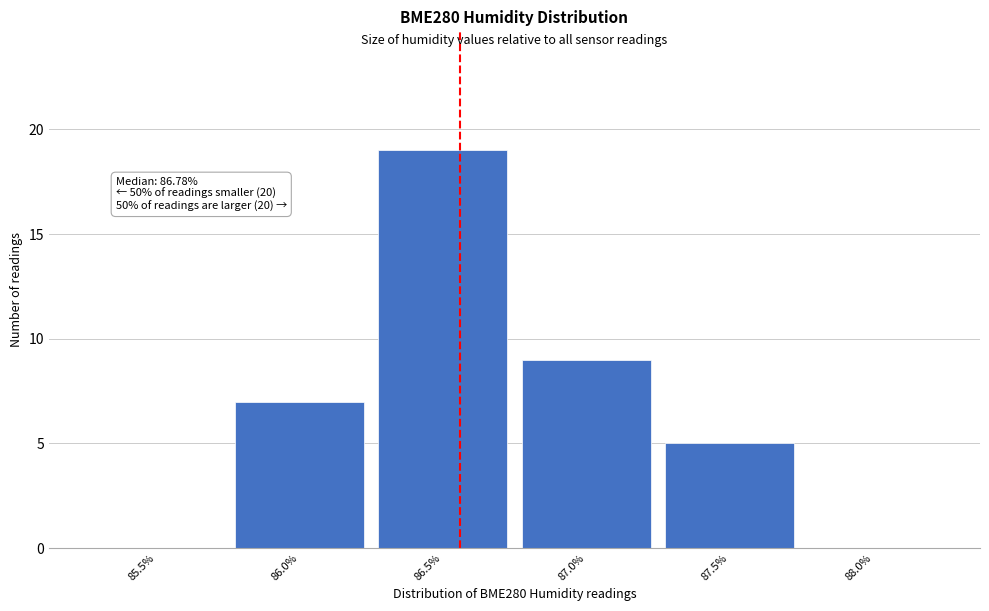

Reading left to right, what are all the values shown in this chart?

85.5%=0	86.0%=7	86.5%=19	87.0%=9	87.5%=5	88.0%=0